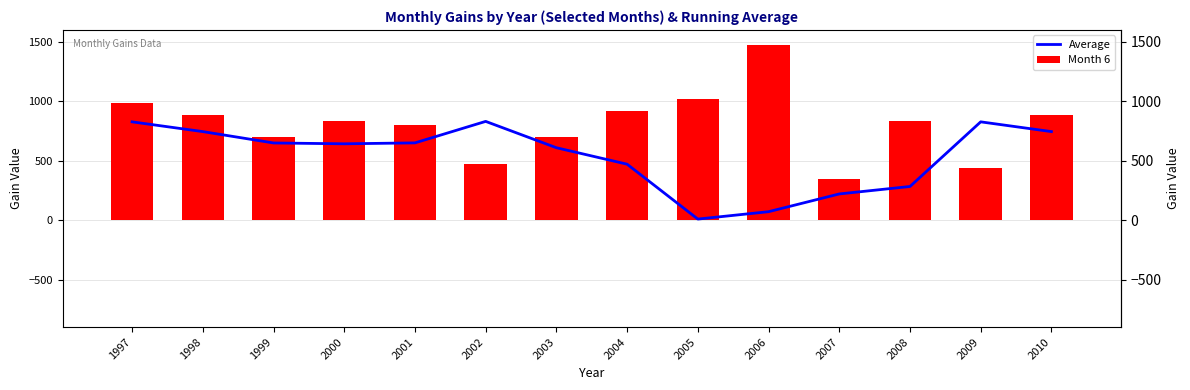

Which series has the widest spread of values?

Month 6